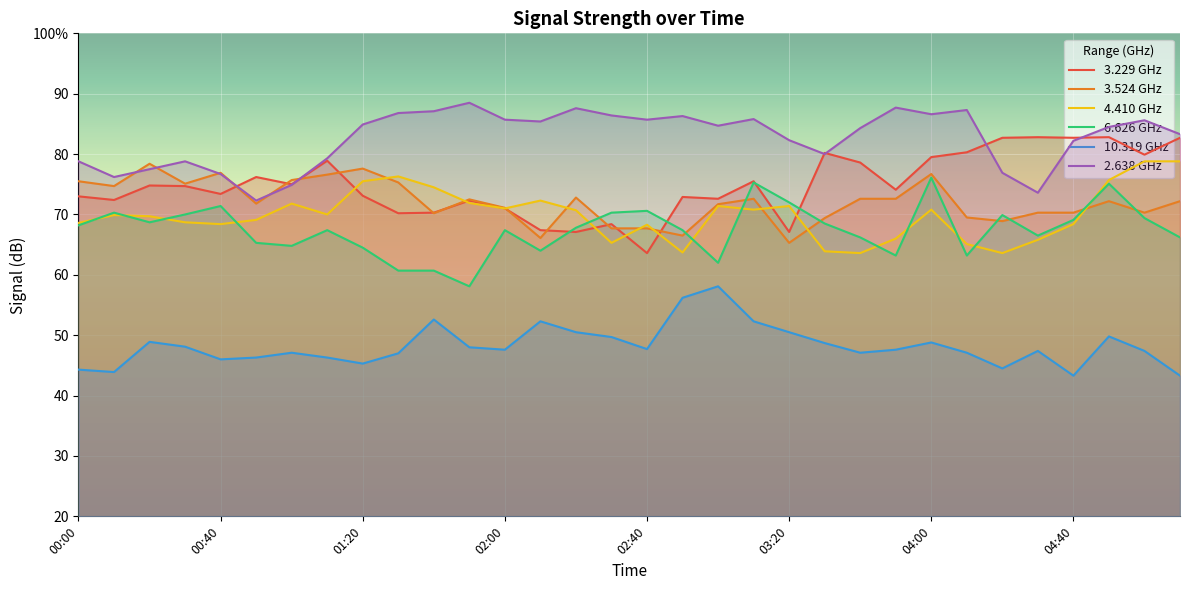

Which has a higher value, 04:00 or 13?

04:00